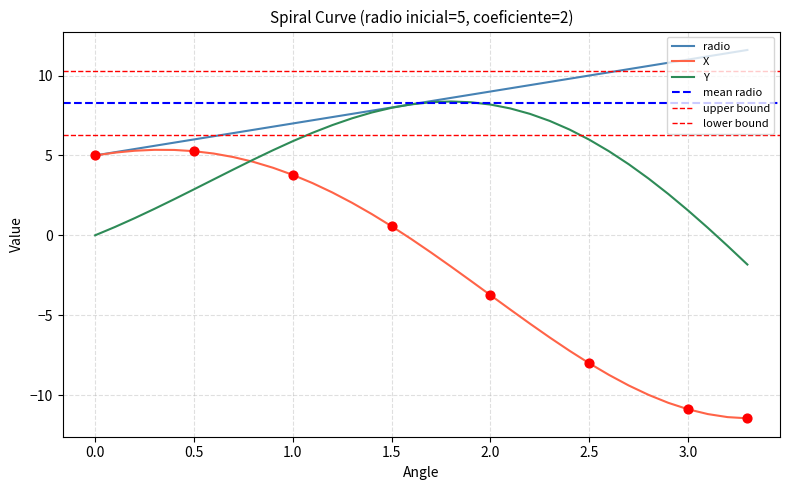

At how many categories does at least one series exceed 6?

28